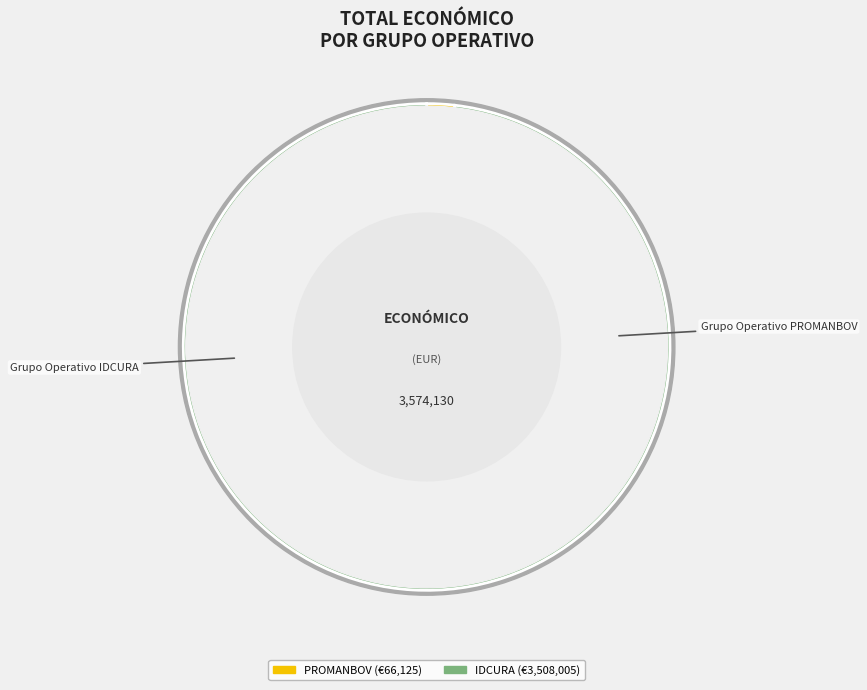

To the nearest percent, what portion does IDCURA represent?

98%